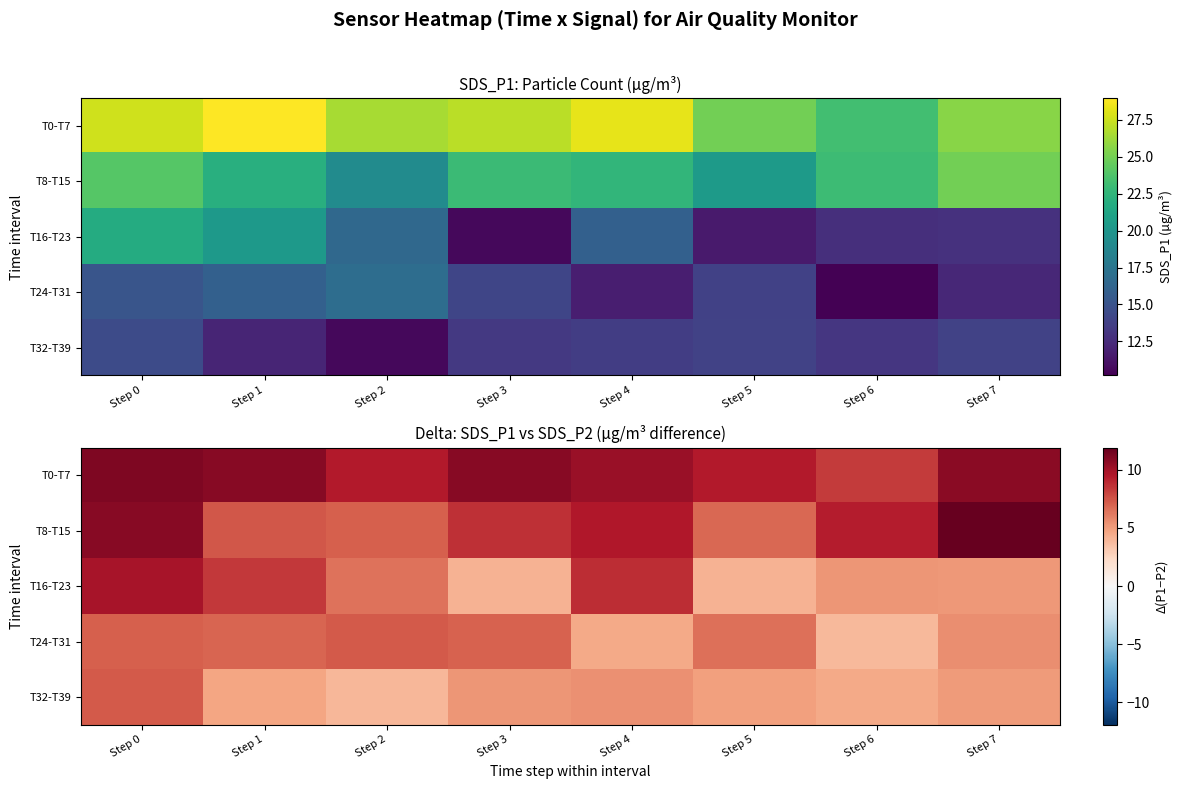

Where does the T16-T23 series first go above 6?

Step 0